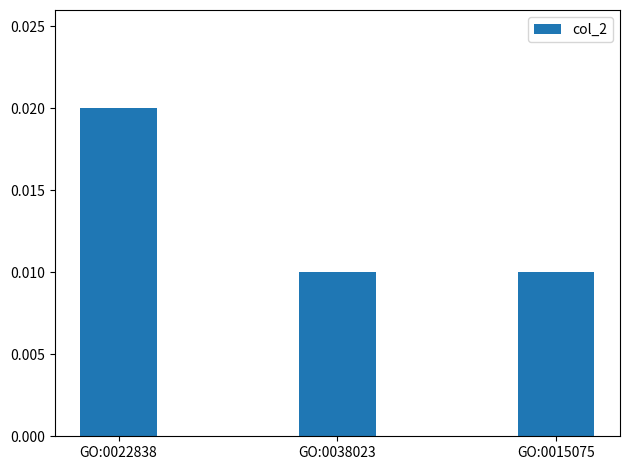

What position from the left is GO:0038023?

2